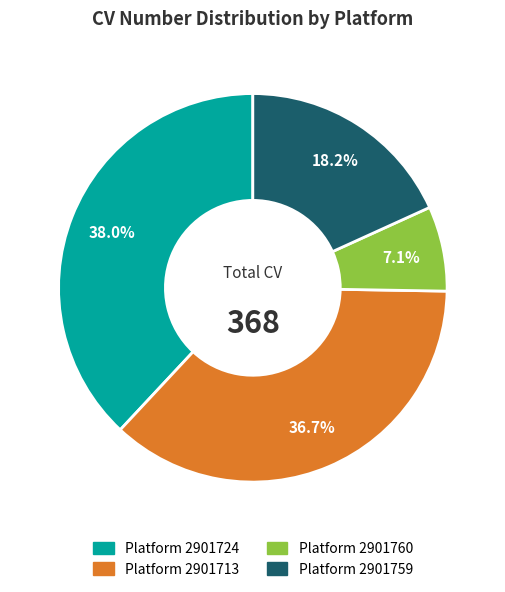

Count the number of slices in the pie.

4